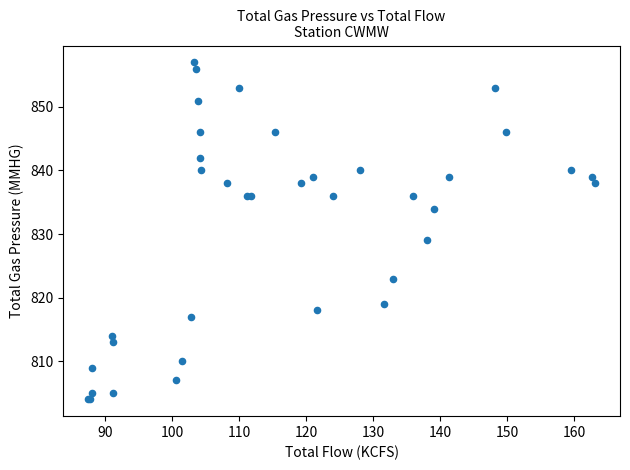

What Y value in the scatter plot is closest to 830?

829